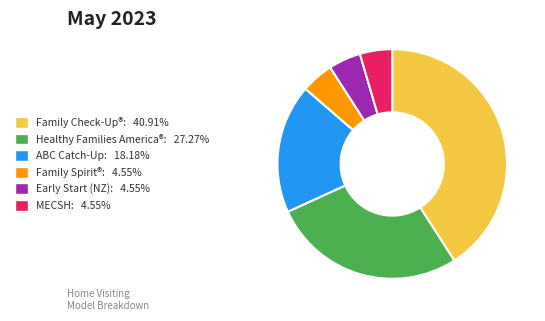

What is the ratio of the value at Early Start (NZ): 4.55% to the value at MECSH: 4.55%?

1.0